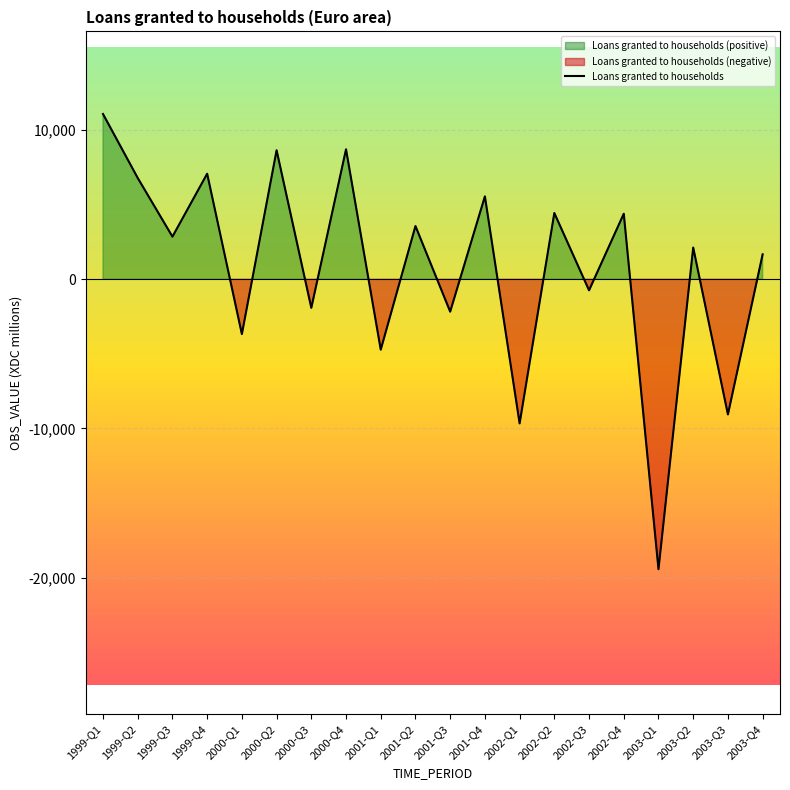

What is the label of the 15th point from the right?

2000-Q2